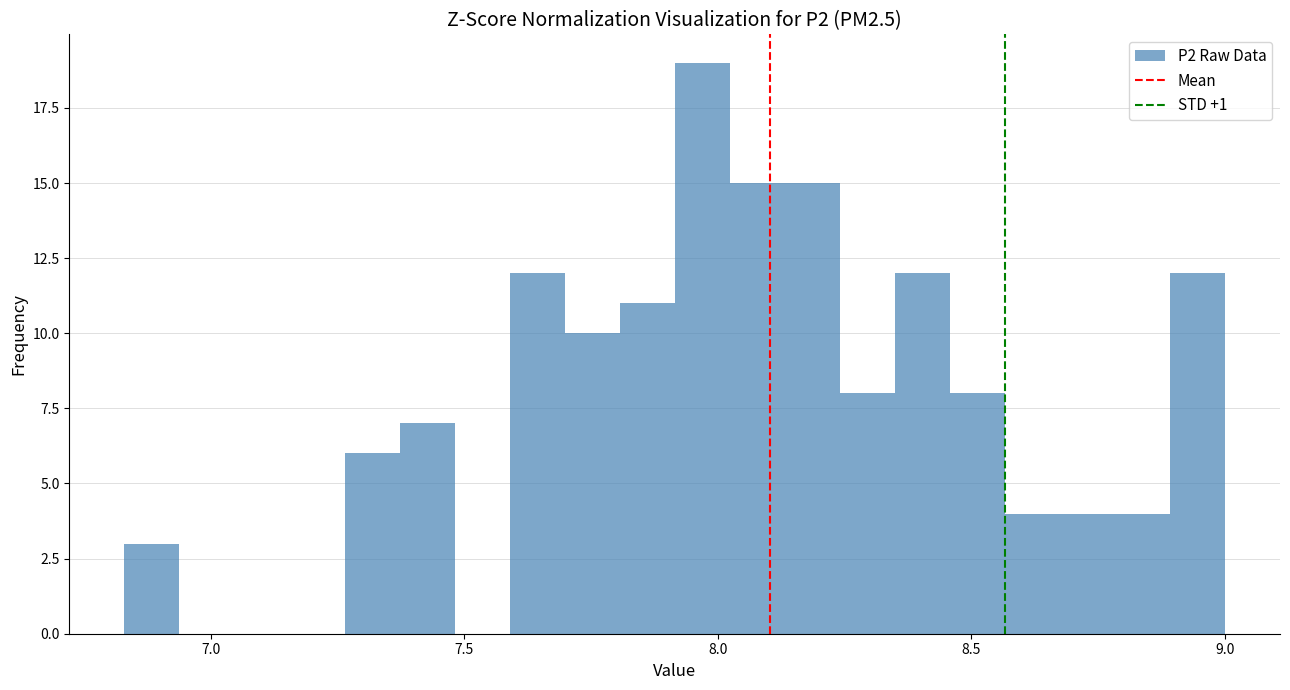

Read against the x-axis, roughly where is the centre of the tallest bar?

7.95